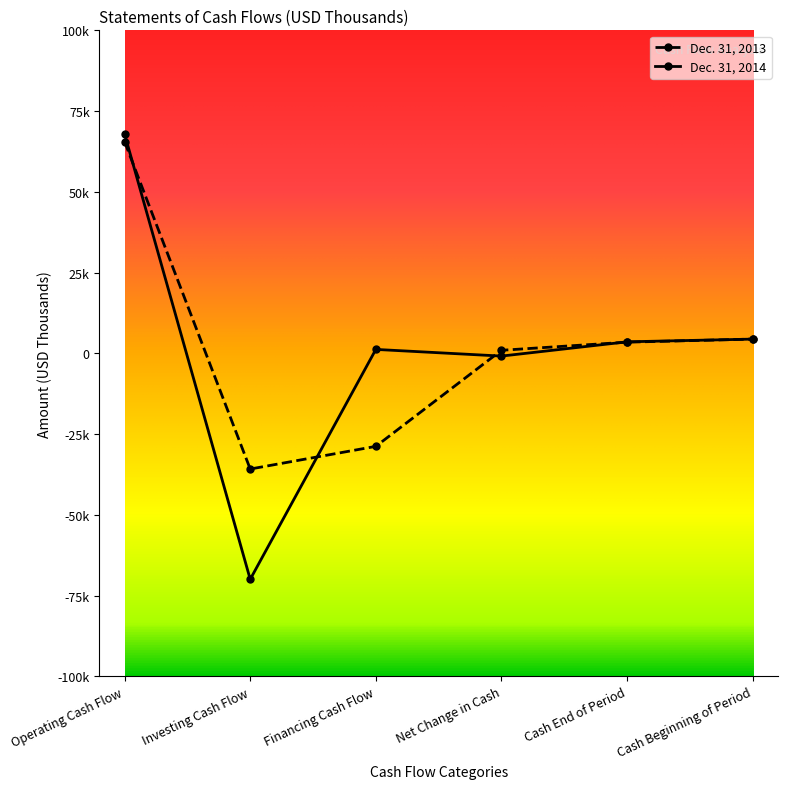

Reading left to right, extract all data points from this chart.

Dec. 31, 2013: Operating Cash Flow=65541	Investing Cash Flow=-35805	Financing Cash Flow=-28786	Net Change in Cash=950	Cash End of Period=3467	Cash Beginning of Period=4417
Dec. 31, 2014: Operating Cash Flow=67885	Investing Cash Flow=-69950	Financing Cash Flow=1224	Net Change in Cash=-841	Cash End of Period=3576	Cash Beginning of Period=4417